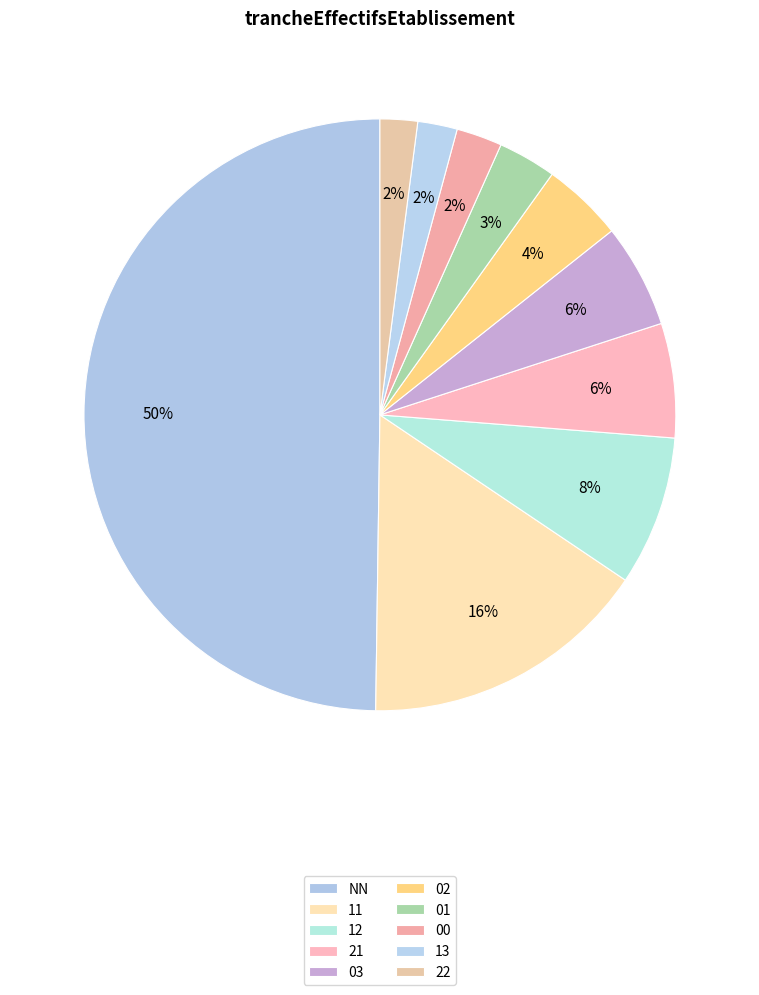

Does 03 account for over 50% of the chart?

No